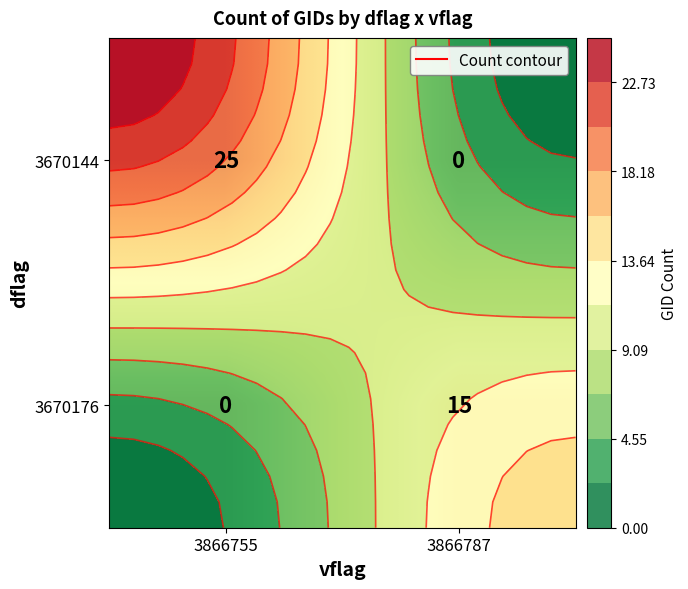

List the series in order of their peak value, highest first.

3670144, 3670176